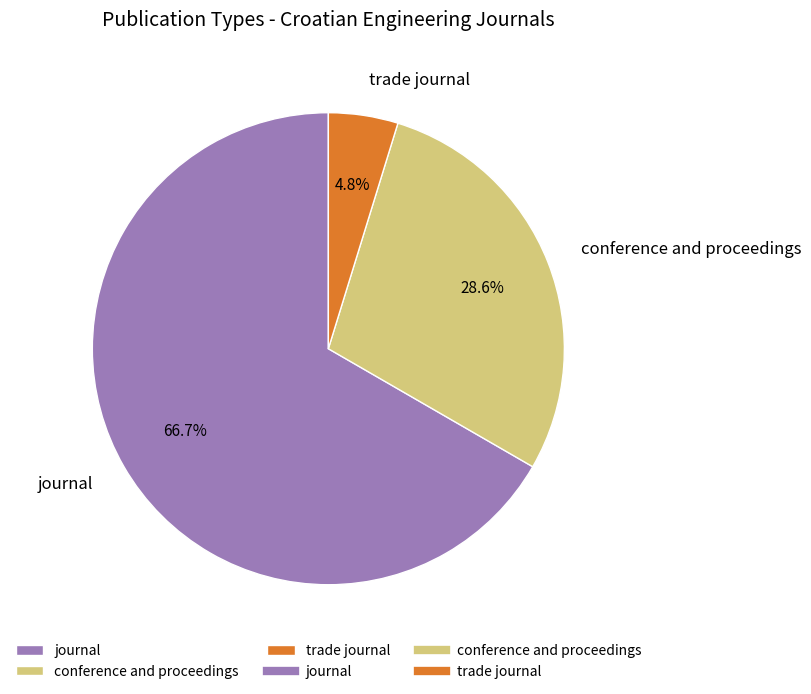

Which category accounts for the majority?

journal